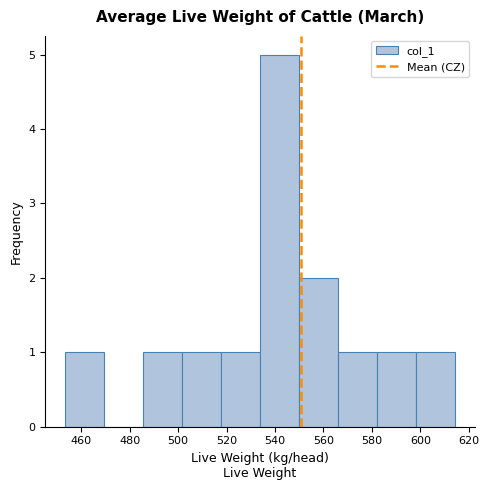

Reading left to right, list every bar in this chart as the range it spans on the x-axis followed by its height. Neither the bar edges nor the heights are printed on the chart, so give them approximately, as read against the axes.

454 to 470: 1
470 to 486: 0
486 to 502: 1
502 to 518: 1
518 to 534: 1
534 to 550: 5
550 to 566: 2
566 to 582: 1
582 to 598: 1
598 to 614: 1